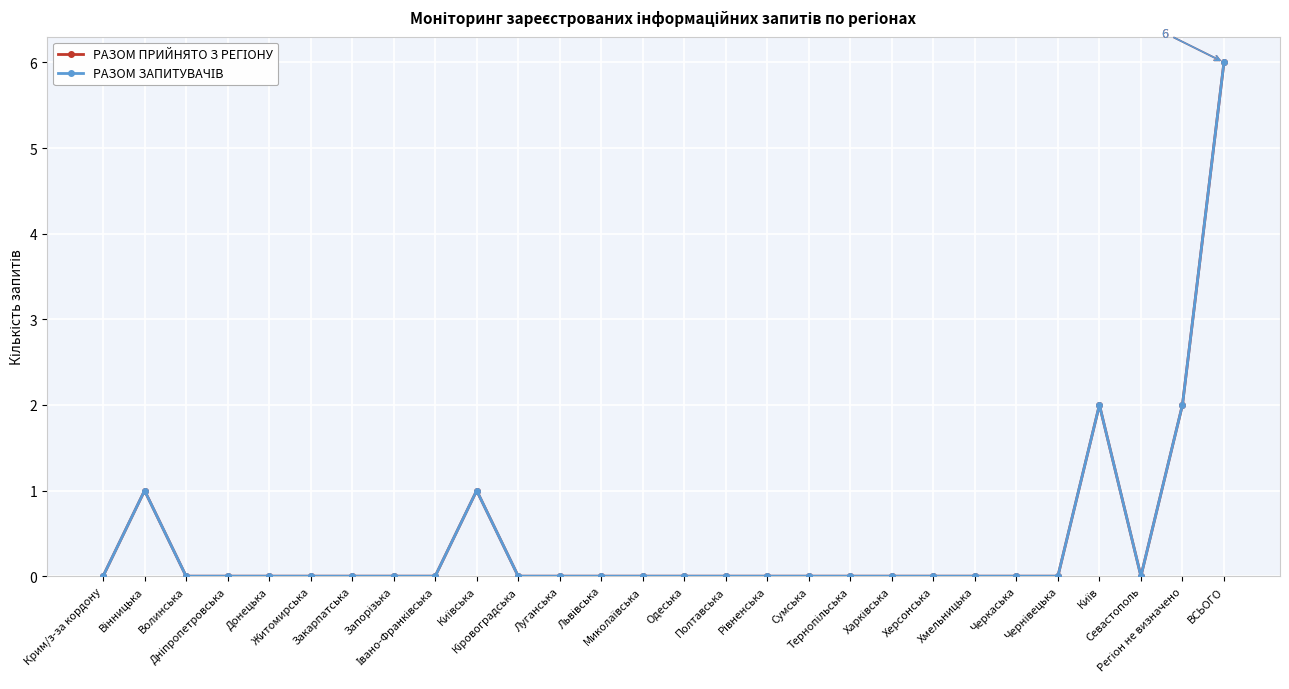

Which category has the highest value in the РАЗОМ ЗАПИТУВАЧІВ series?

ВСЬОГО